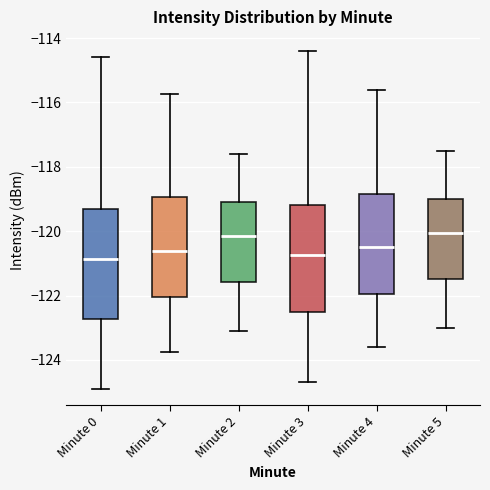

Where does the lower whisker of the box for Minute 5 end on the y-axis? The values are not printed on the chart, so give them approximately, as read against the axis.

-123.0